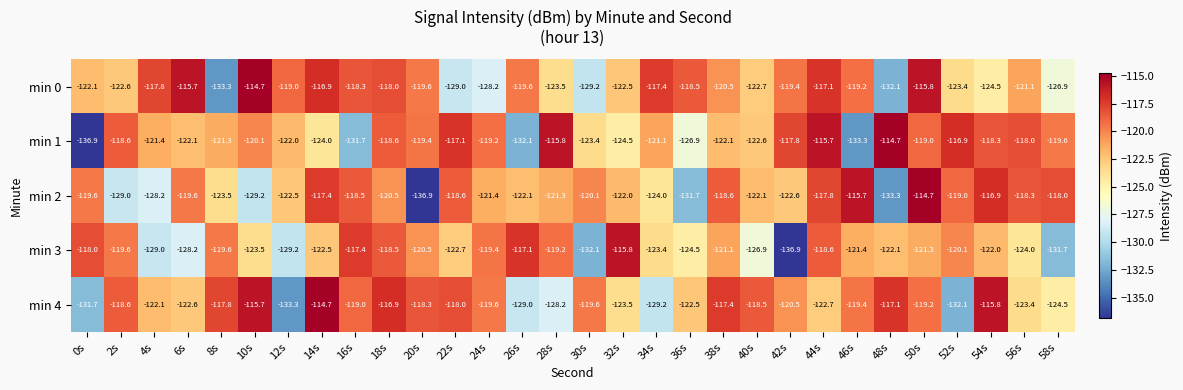

At which label is min 4 closest to -124?

32s